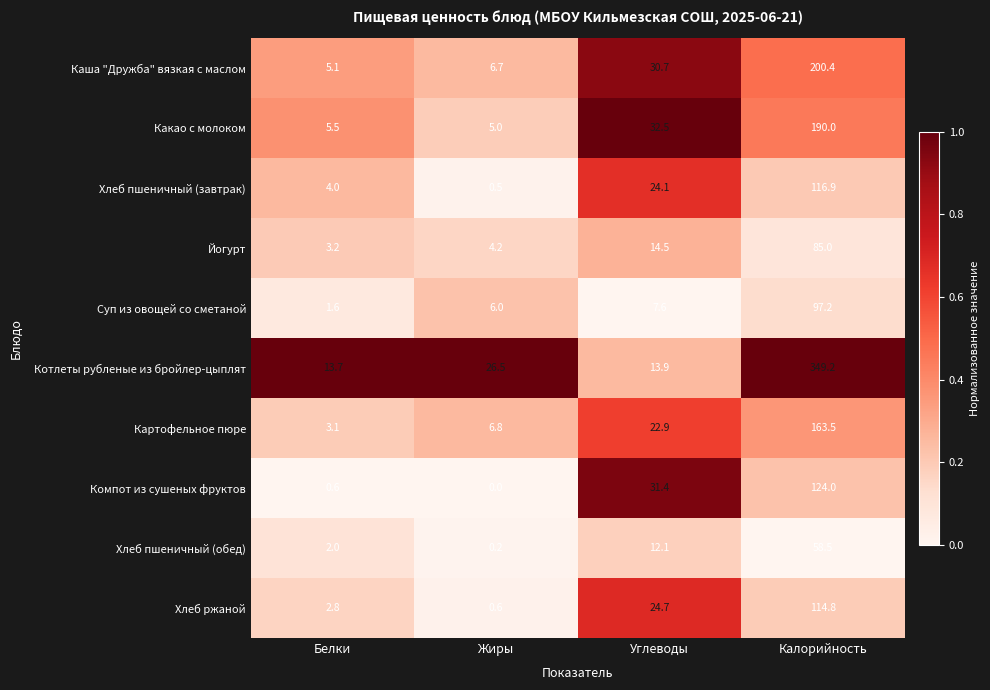

What is the difference between the maximum and second lowest values in the Хлеб пшеничный (завтрак) series?

112.9